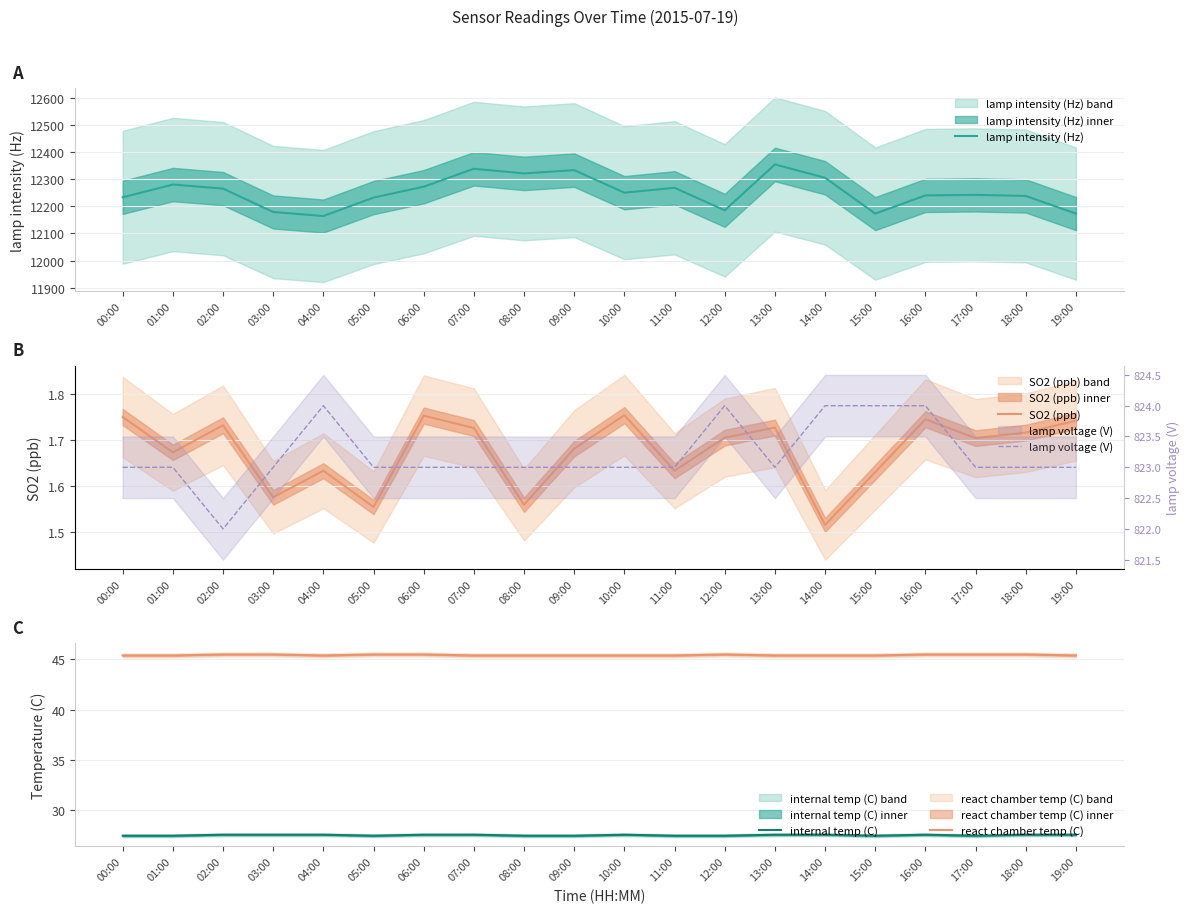

Reading left to right, what are all the values shown in this chart?

lamp intensity (Hz): 12233.0	12280.0	12265.0	12179.0	12164.0	12232.0	12272.0	12338.0	12321.0	12333.0	12250.0	12268.0	12185.0	12354.0	12305.0	12173.0	12240.0	12242.0	12238.0	12173.0
SO2 (ppb): 1.8	1.7	1.7	1.6	1.6	1.6	1.8	1.7	1.6	1.7	1.8	1.6	1.7	1.7	1.5	1.6	1.7	1.7	1.7	1.7
internal temp (C): 27.4	27.4	27.5	27.5	27.5	27.4	27.5	27.5	27.4	27.4	27.5	27.4	27.4	27.5	27.5	27.4	27.5	27.4	27.5	27.5
react chamber temp (C): 45.4	45.4	45.5	45.5	45.4	45.5	45.5	45.4	45.4	45.4	45.4	45.4	45.5	45.4	45.4	45.4	45.5	45.5	45.5	45.4
lamp voltage (V): 823.0	823.0	822.0	823.0	824.0	823.0	823.0	823.0	823.0	823.0	823.0	823.0	824.0	823.0	824.0	824.0	824.0	823.0	823.0	823.0